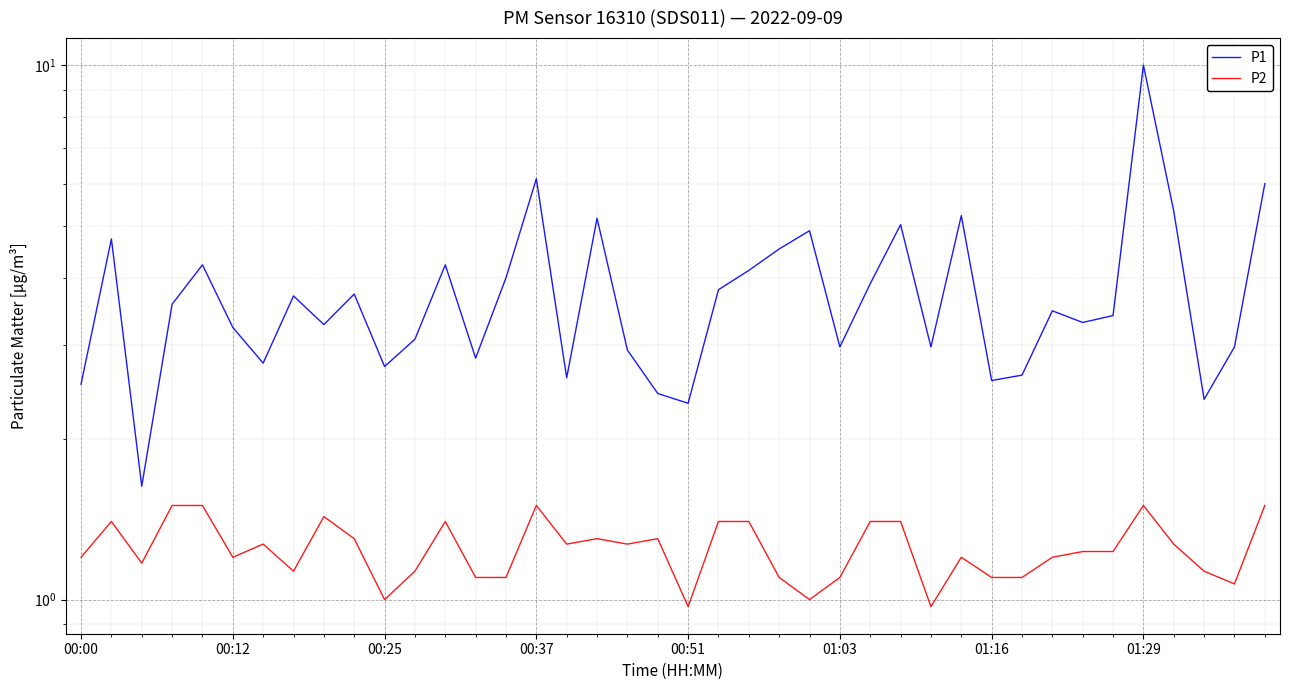

Rank the categories by P2 value from lowest to highest.

20, 28, 10, 24, 38, 13, 14, 23, 25, 30, 31, 01:29, 11, 37, 00:25, 00:00, 01:03, 29, 32, 33, 34, 01:16, 16, 18, 36, 9, 17, 19, 00:12, 12, 21, 22, 26, 27, 8, 00:37, 00:51, 15, 35, 39